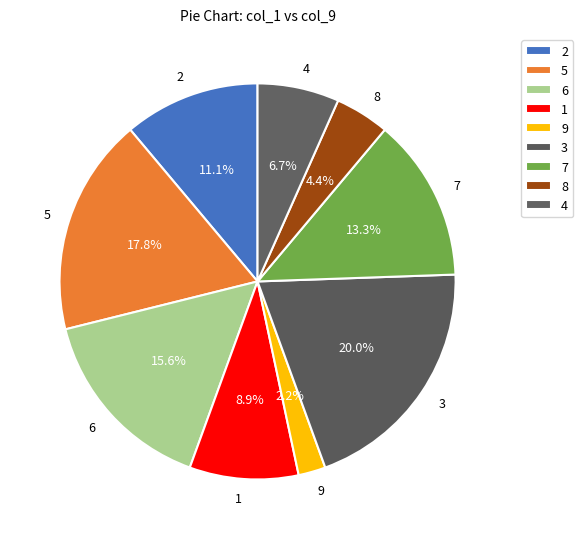

What portion of the pie excludes 7?

86.7%